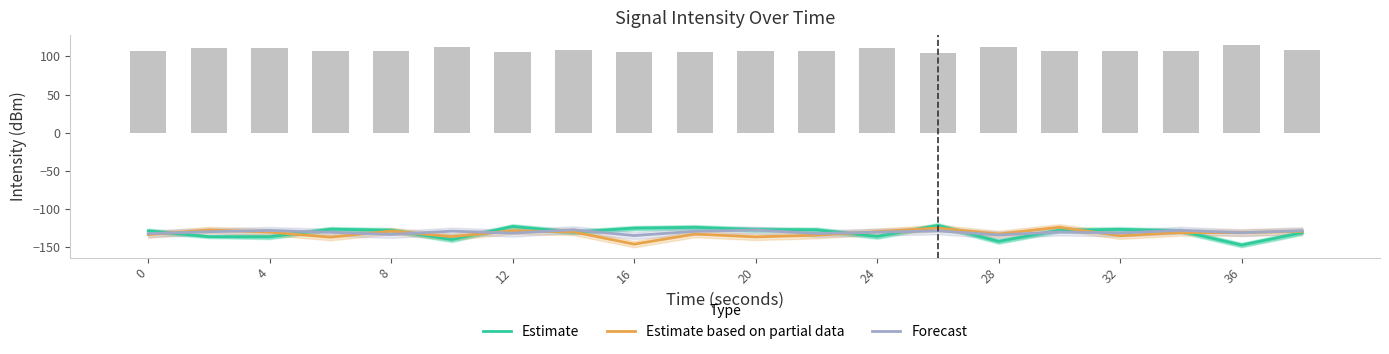

What is the sum of all Forecast values?

-2602.0